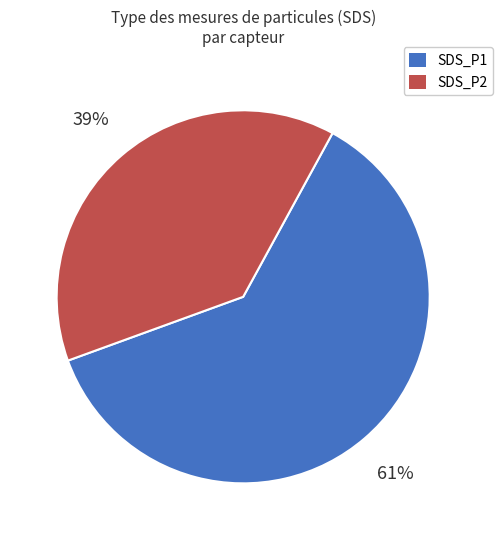

To the nearest percent, what is the average slice percentage?

50%